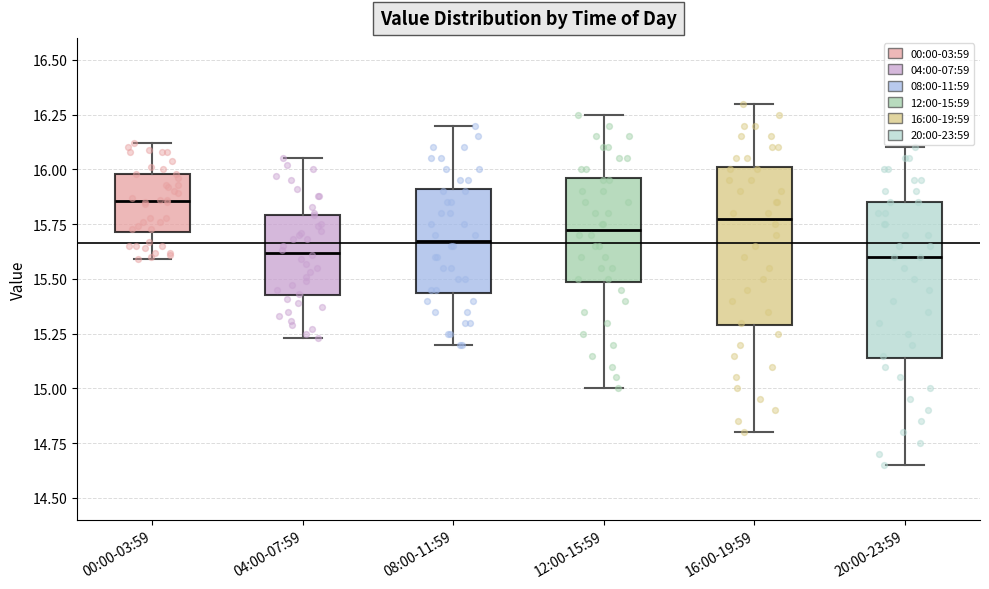

Reading left to right, transcribe this box plot: for each box, give where its median line is, the range the box spans, and where its two whiskers end, as read against the y-axis. The values are not printed on the chart, so give them approximately, as read against the axis.

00:00-03:59: median 15.85, box 15.70 to 16.00, whiskers 15.60 to 16.10
04:00-07:59: median 15.60, box 15.45 to 15.80, whiskers 15.25 to 16.05
08:00-11:59: median 15.70, box 15.45 to 15.90, whiskers 15.20 to 16.20
12:00-15:59: median 15.75, box 15.50 to 15.95, whiskers 15.00 to 16.25
16:00-19:59: median 15.80, box 15.30 to 16.00, whiskers 14.80 to 16.30
20:00-23:59: median 15.60, box 15.15 to 15.85, whiskers 14.65 to 16.10